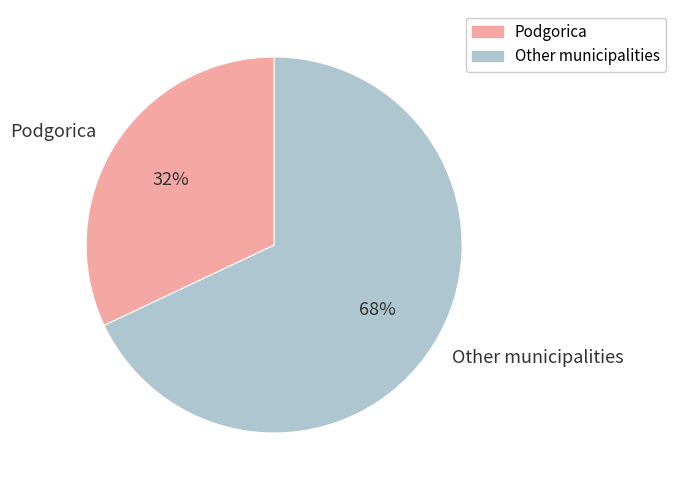

Rank the categories by value from lowest to highest.

Podgorica, Other municipalities